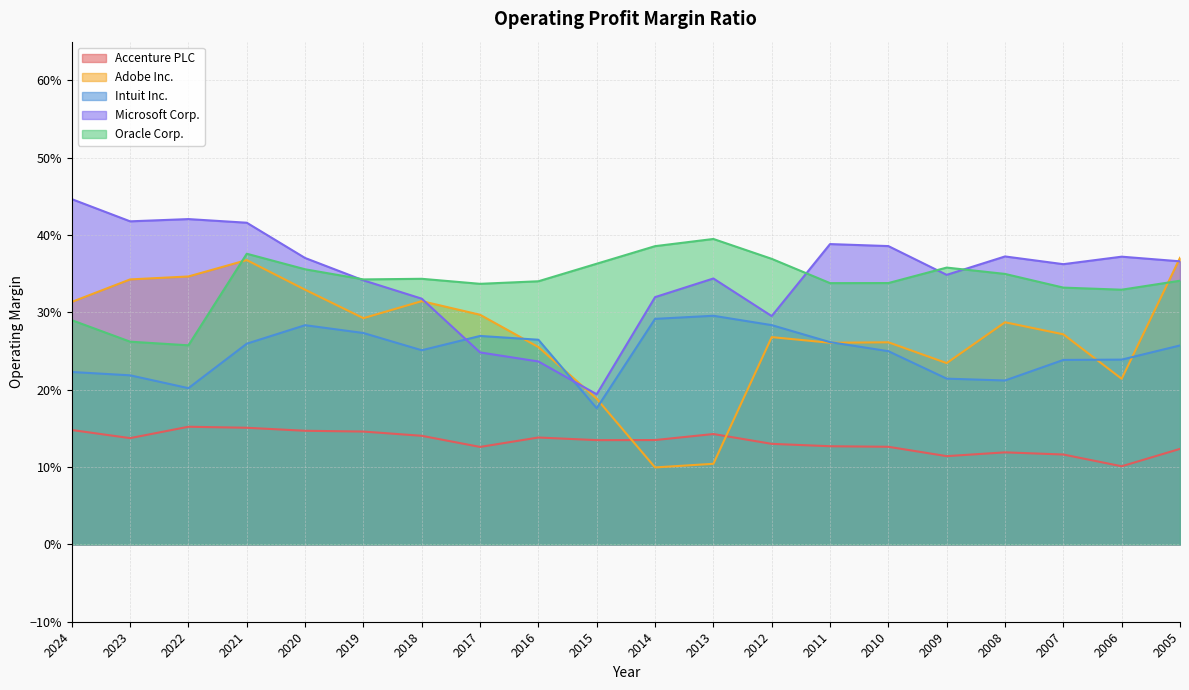

What is the value of the Accenture PLC point at the 16th from the left?

0.1